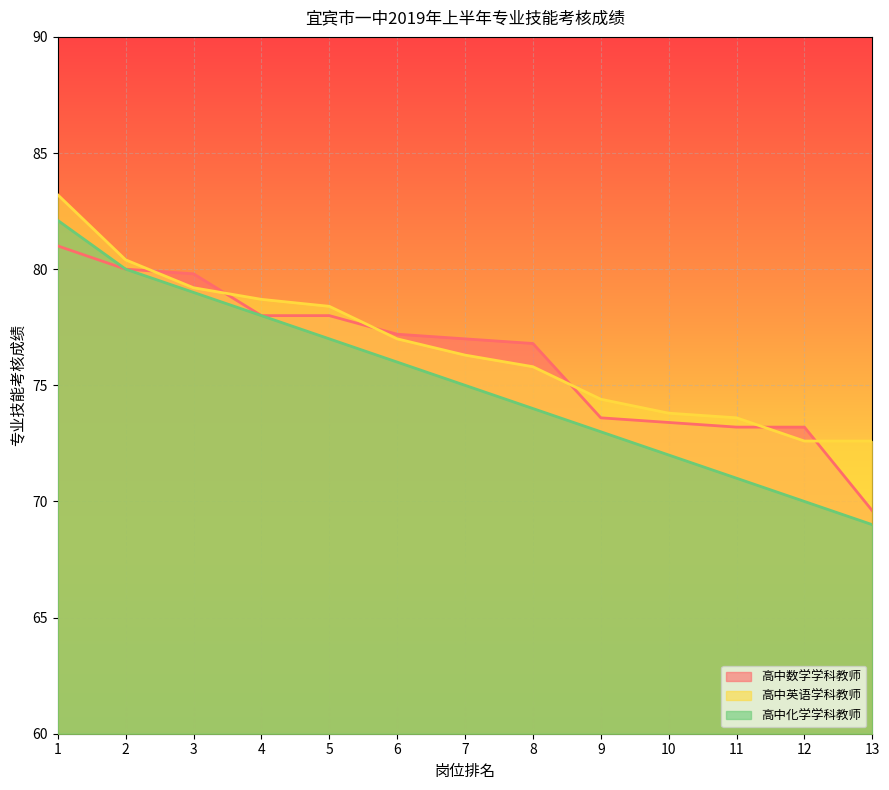

Where is 高中英语学科教师 nearest to the value 77?

6